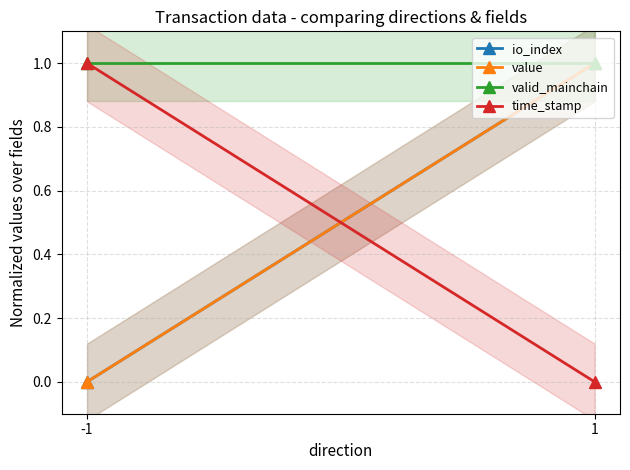

Between -1 and 1, which series saw the biggest shift?

io_index